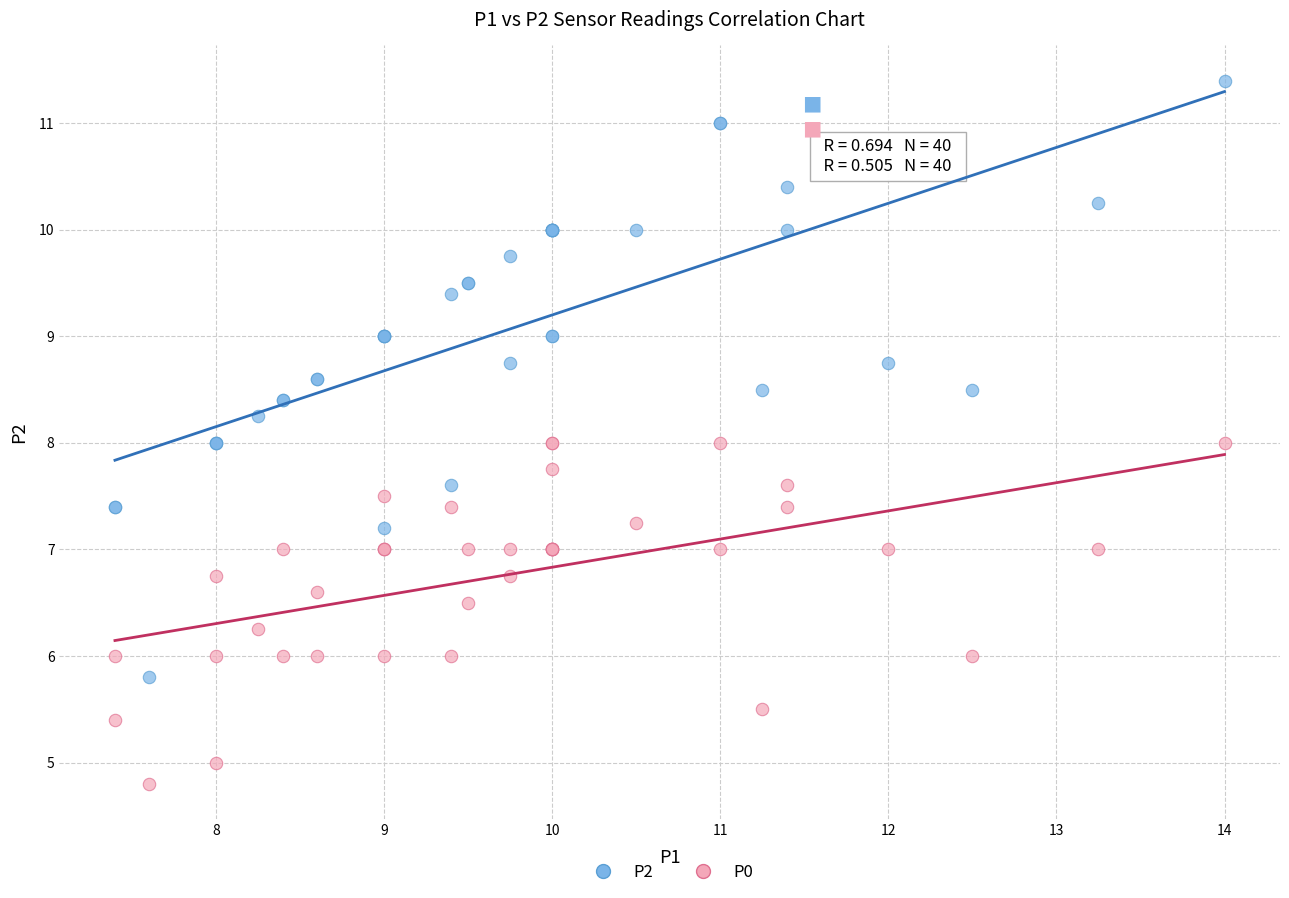

Which series has the widest spread of Y values?

P2